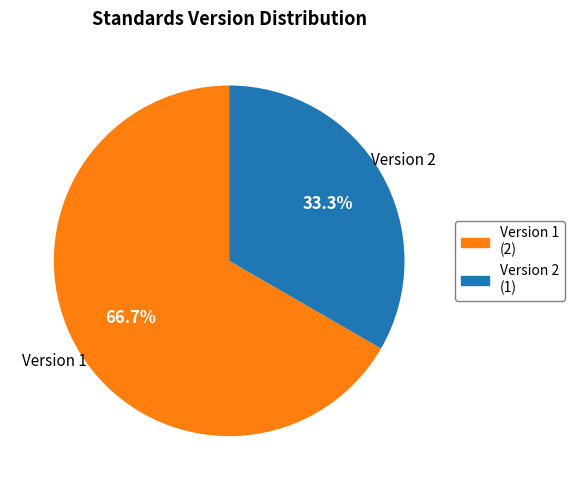

Is there a majority slice in this chart?

Yes